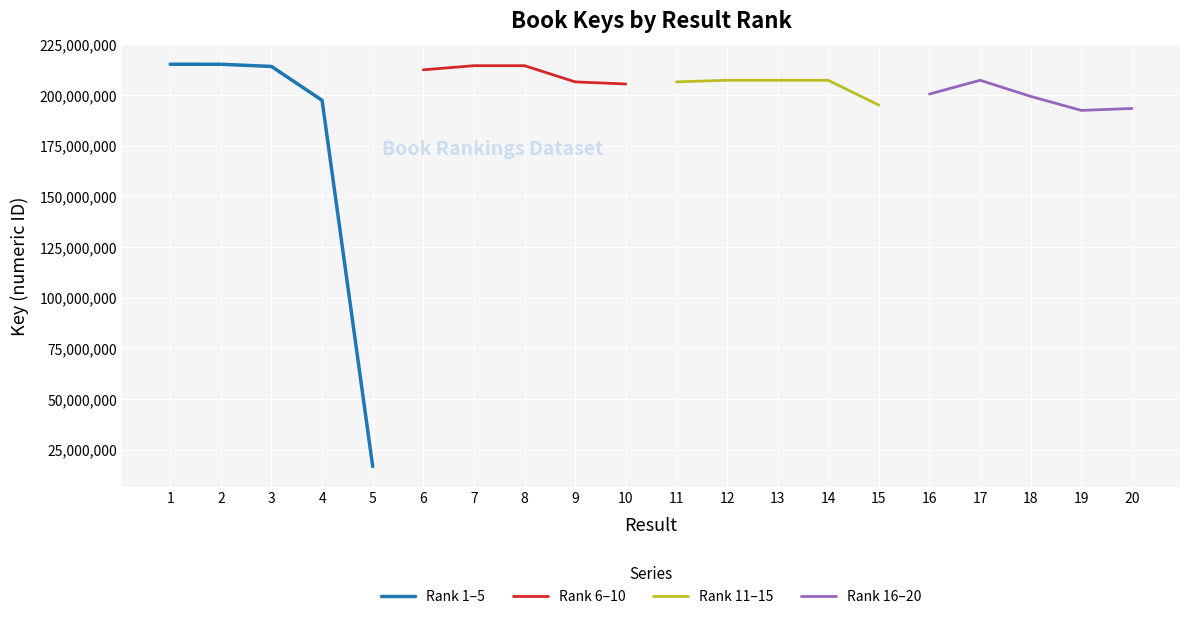

What is the lowest value of the Rank 1–5 series?

16621485